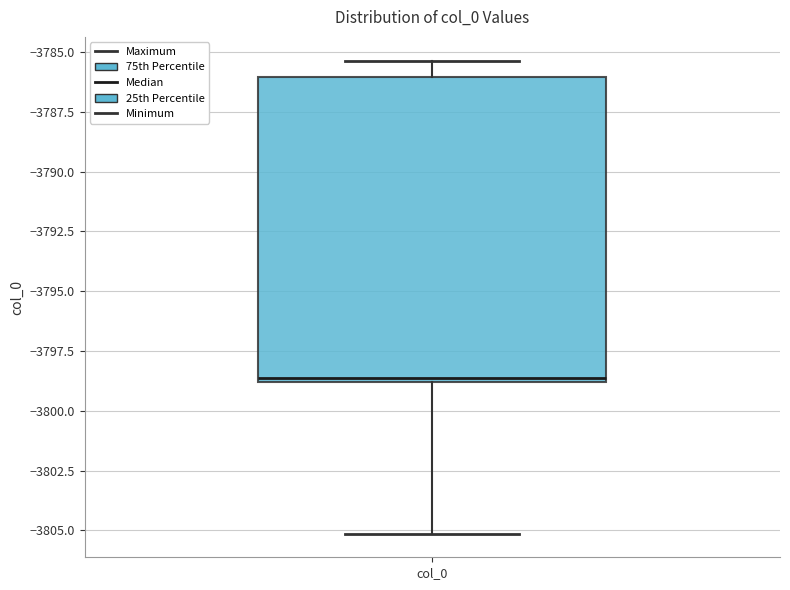

Read this box plot against the y-axis: the position of the median line, the range covered by the box, and the ends of both whiskers. The values are not printed on the chart, so give them approximately, as read against the axis.

median -3798.5, box -3799.0 to -3786.0, whiskers -3805.0 to -3785.5